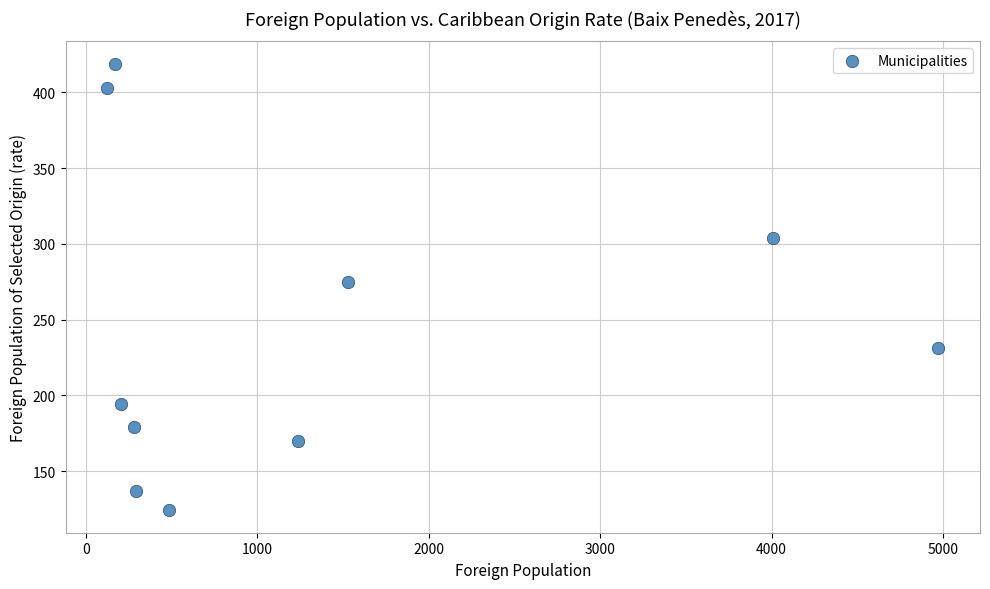

What is the average Y value?

244